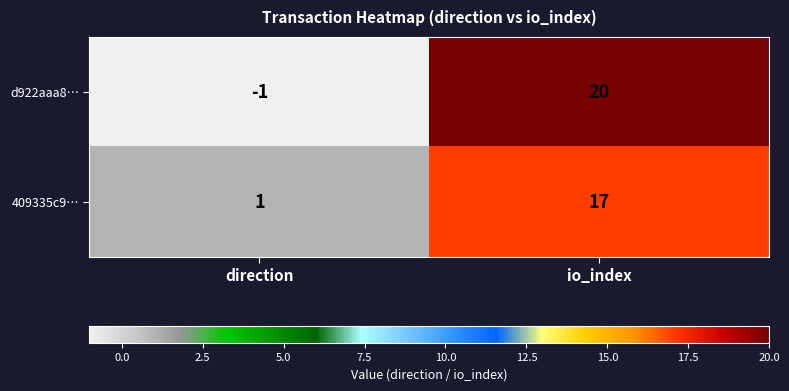

What is the average value of the d922aaa8… series?

10